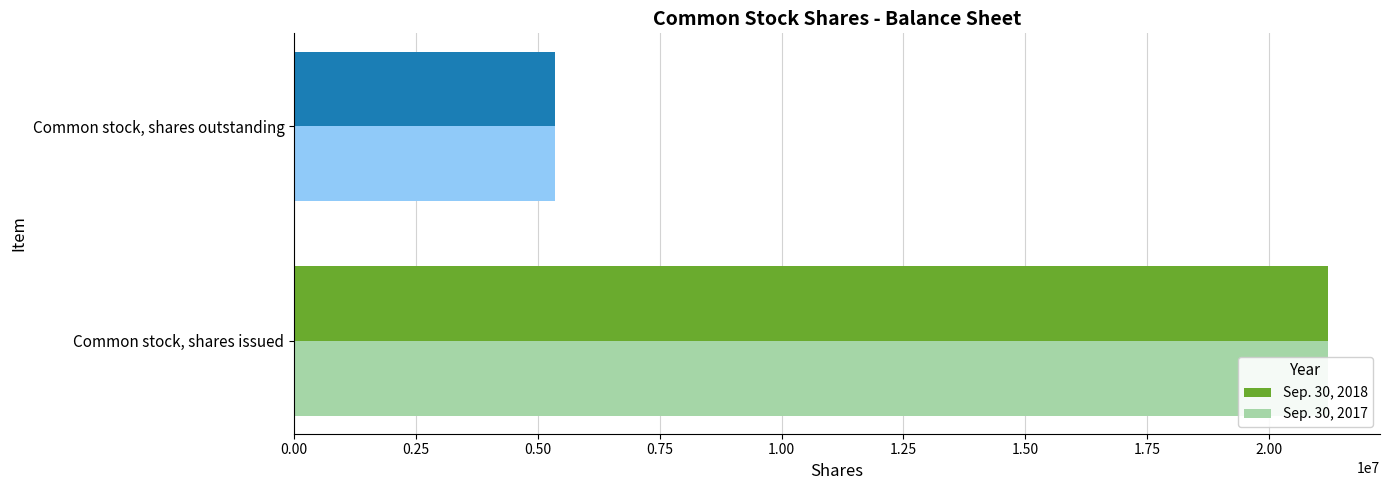

What are all the series names shown in the legend?

Sep. 30, 2018, Sep. 30, 2017